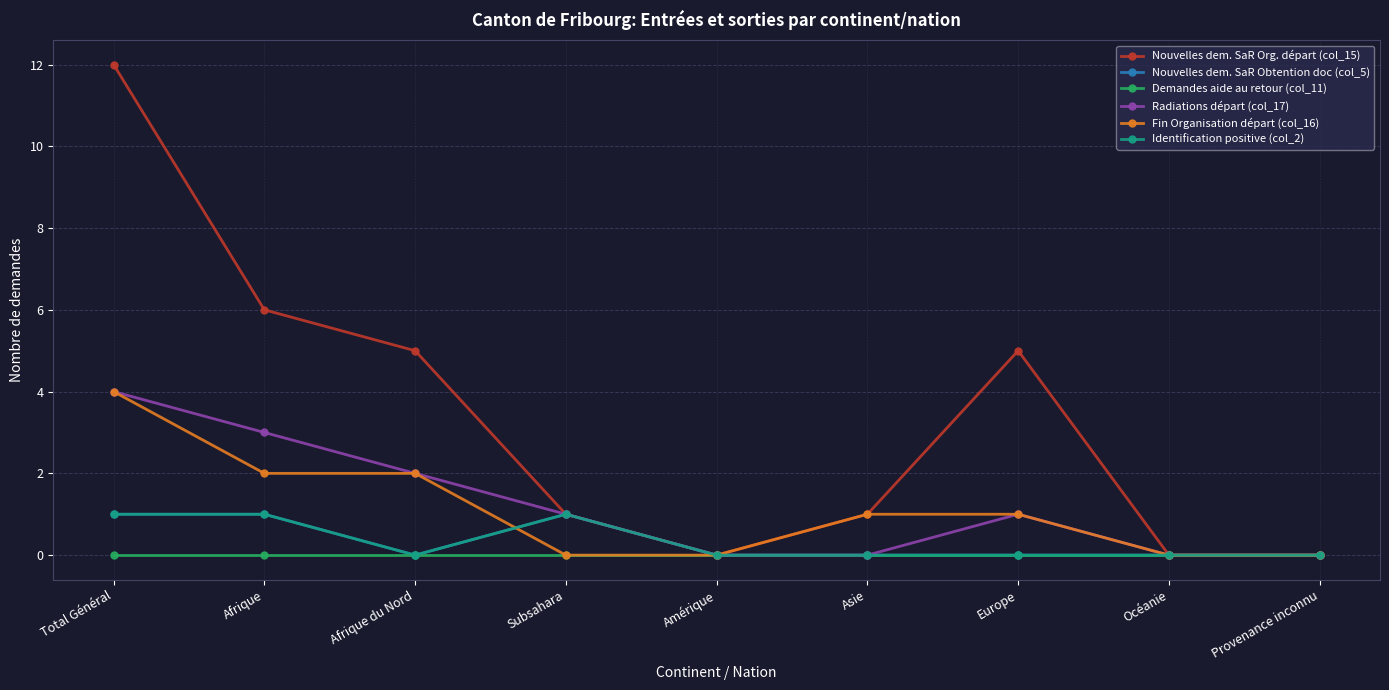

Is the value of Demandes aide au retour (col_11) at Total Général greater than the value of Fin Organisation départ (col_16) at Provenance inconnu?

No